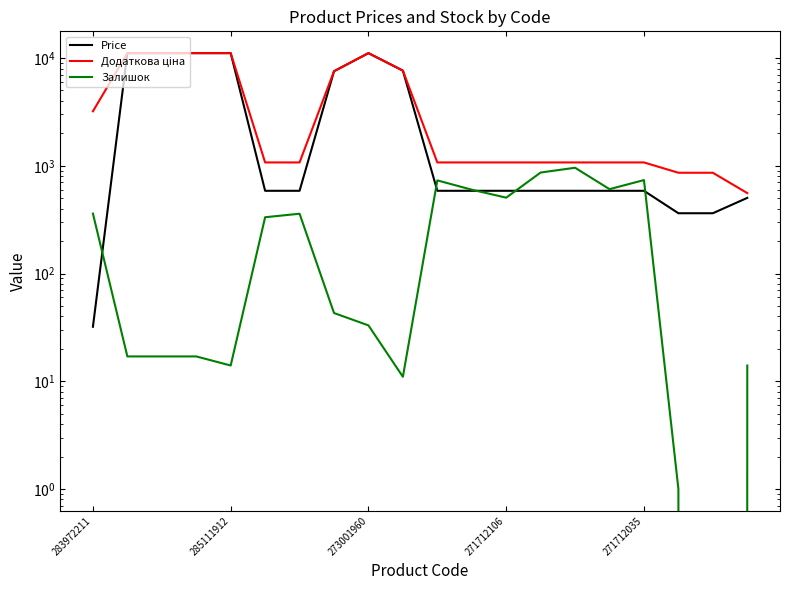

What is the difference between the highest and lowest values at 19?

544.0